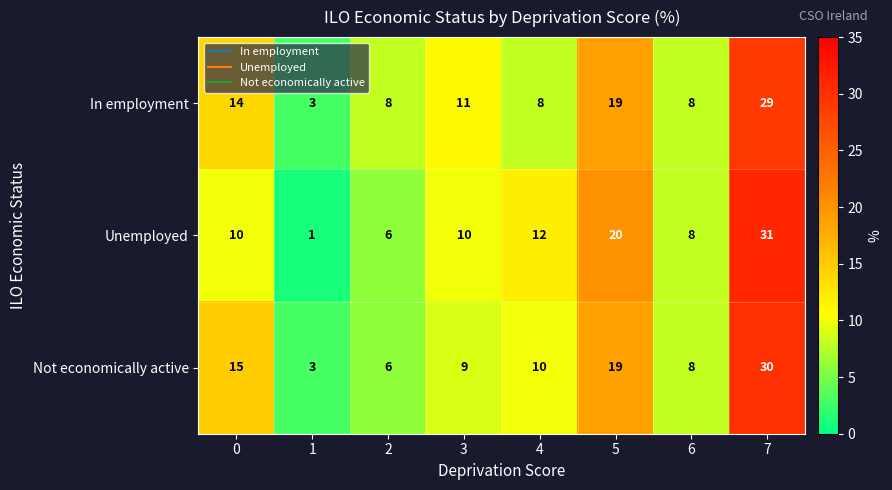

Which series has the widest spread of values?

Unemployed